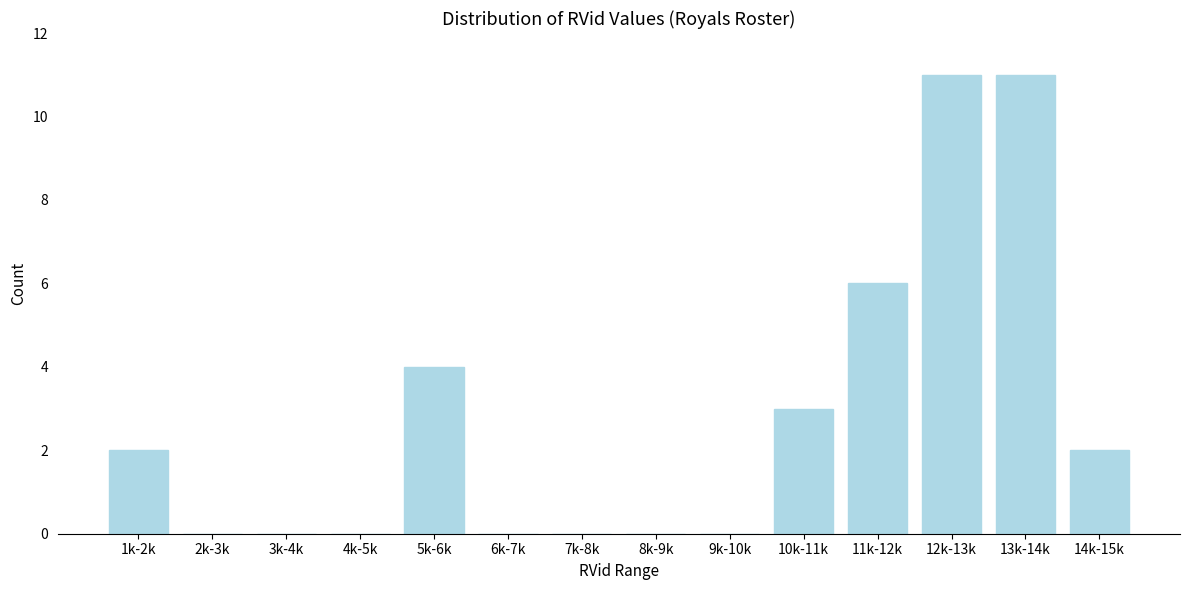

Reading right to left, extract all data points from this chart.

14k-15k=2	13k-14k=11	12k-13k=11	11k-12k=6	10k-11k=3	9k-10k=0	8k-9k=0	7k-8k=0	6k-7k=0	5k-6k=4	4k-5k=0	3k-4k=0	2k-3k=0	1k-2k=2